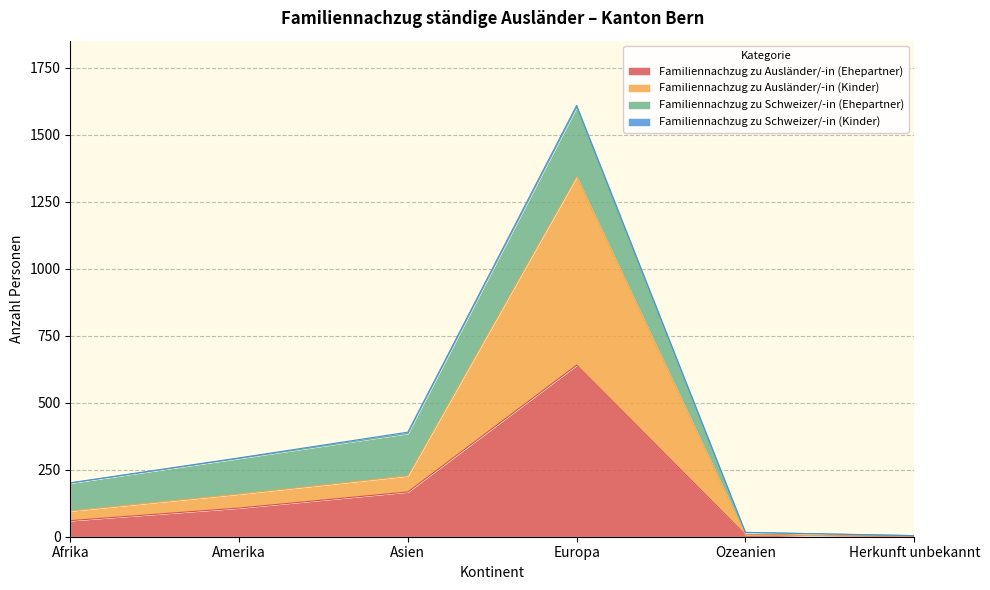

Where is Familiennachzug zu Ausländer/-in (Ehepartner) nearest to the value 320?

Asien